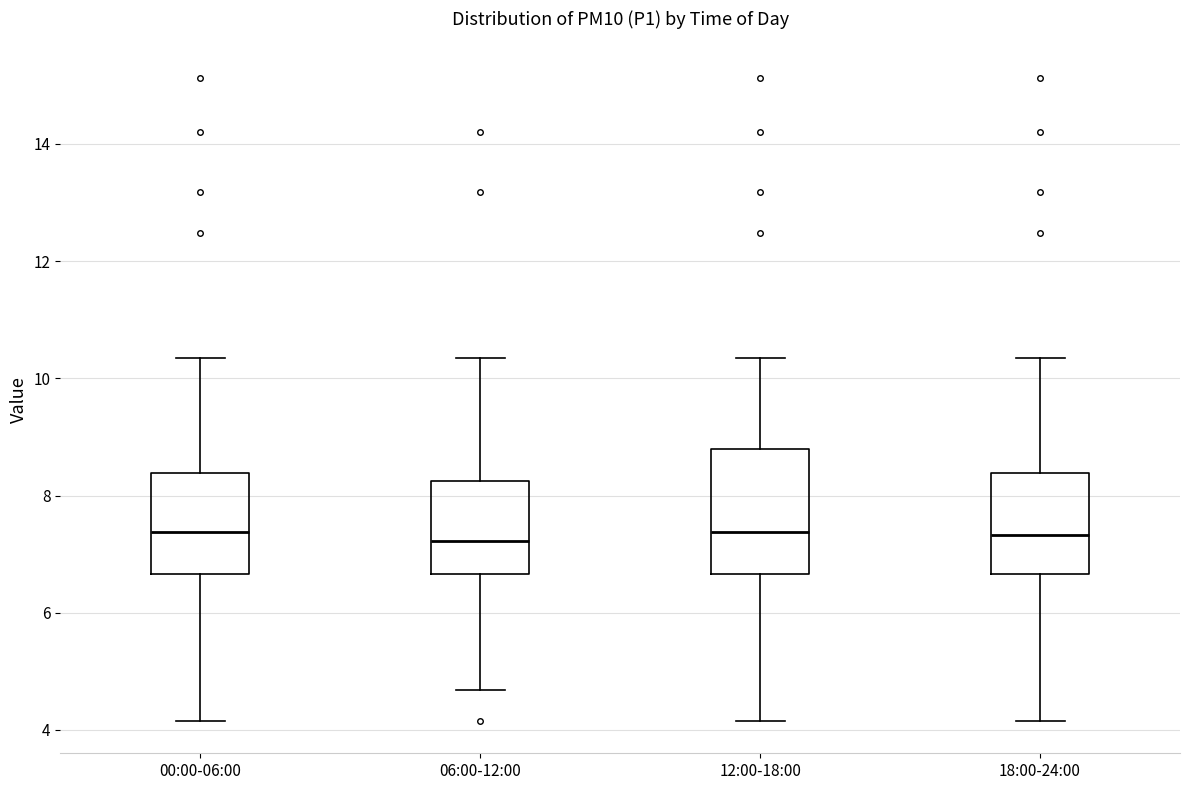

Where does the upper whisker of the box for 00:00-06:00 end on the y-axis? The values are not printed on the chart, so give them approximately, as read against the axis.

10.4